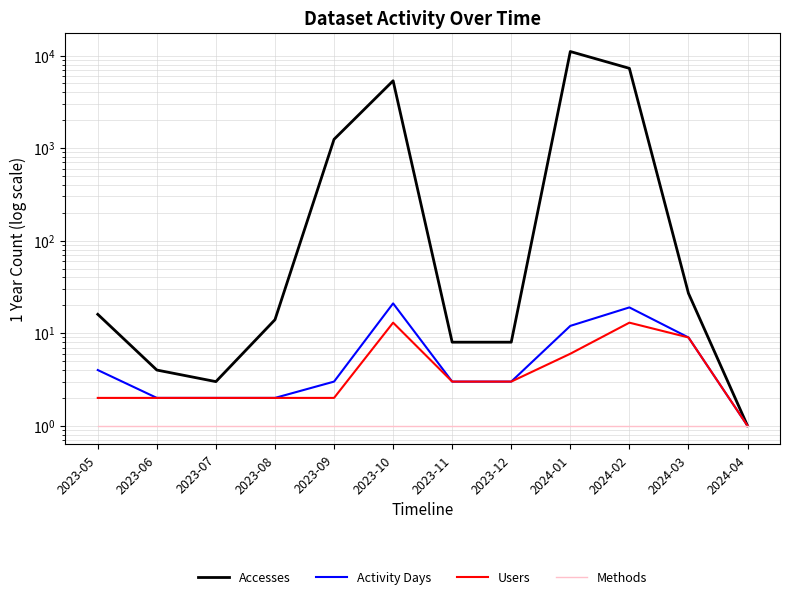

What is the sum of all Users values?

58